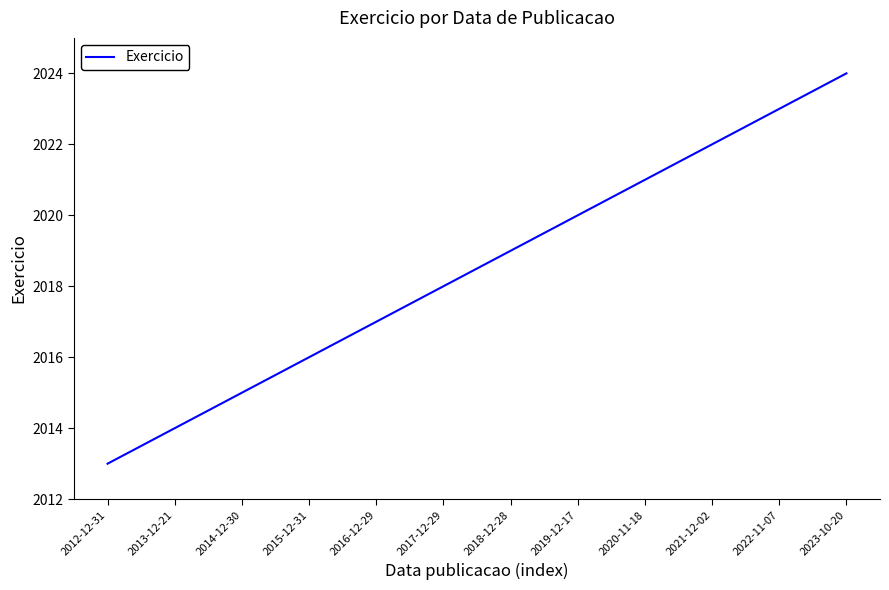

Where is the data nearest to the value 2018?

2017-12-29